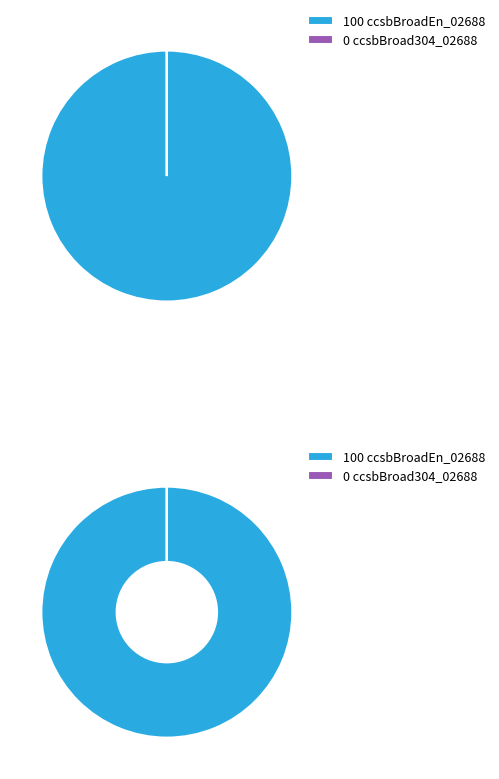

What is the change in value from ccsbBroadEn_02688 to ccsbBroad304_02688?

-100